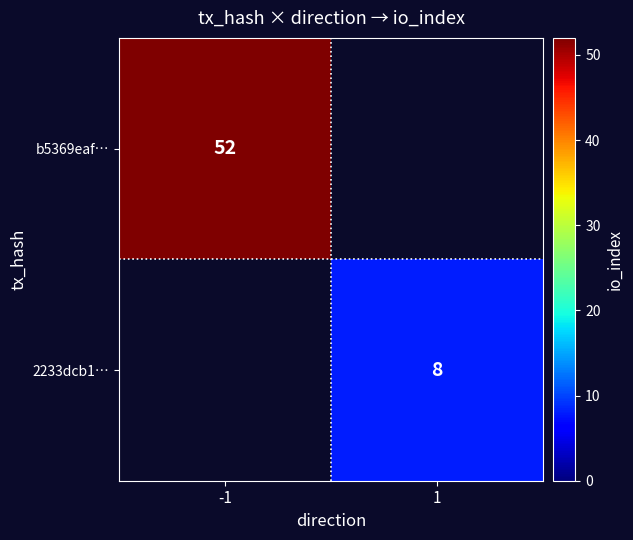

Is it true that 2233dcb1… equals 8 at 1?

True